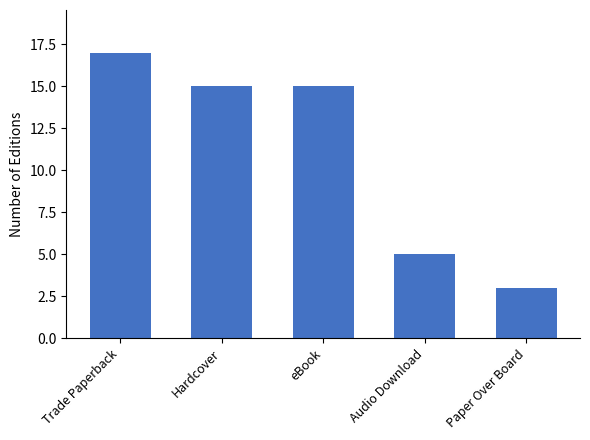

The value at eBook is 15. True or false?

True